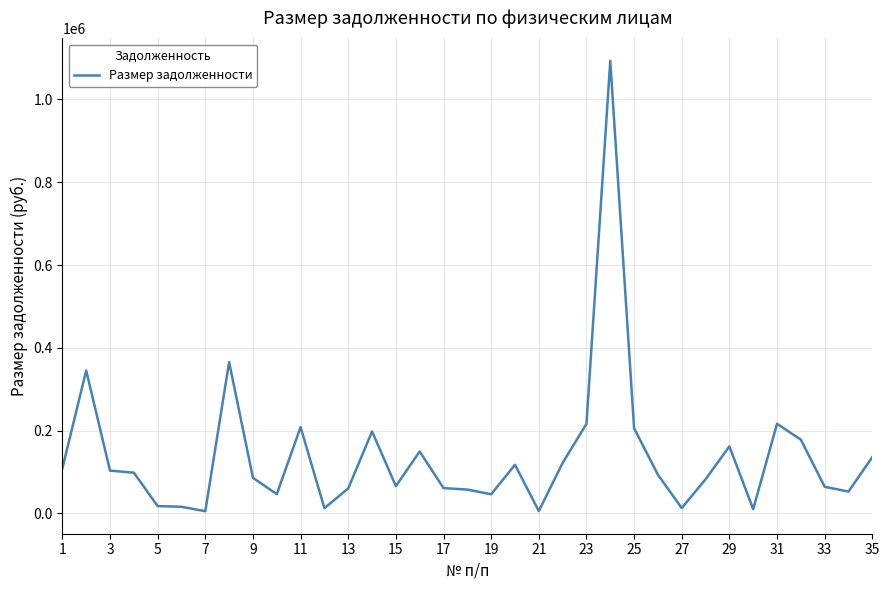

Count the number of data series in this chart.

1